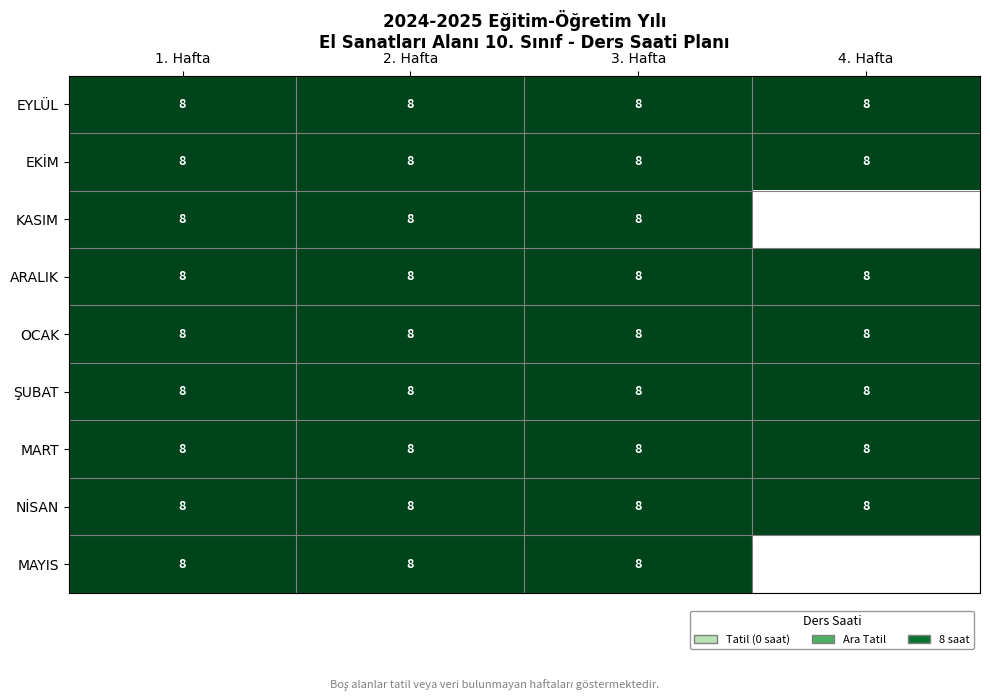

Which series changed the most between 1. Hafta and 2. Hafta?

EYLÜL